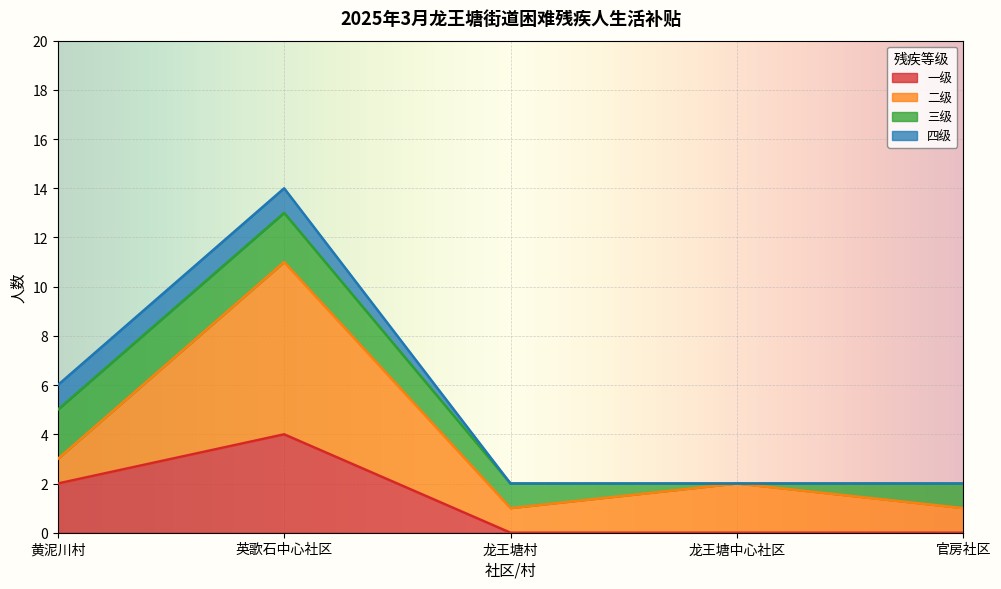

At which category is the sum across all series the highest?

英歌石中心社区